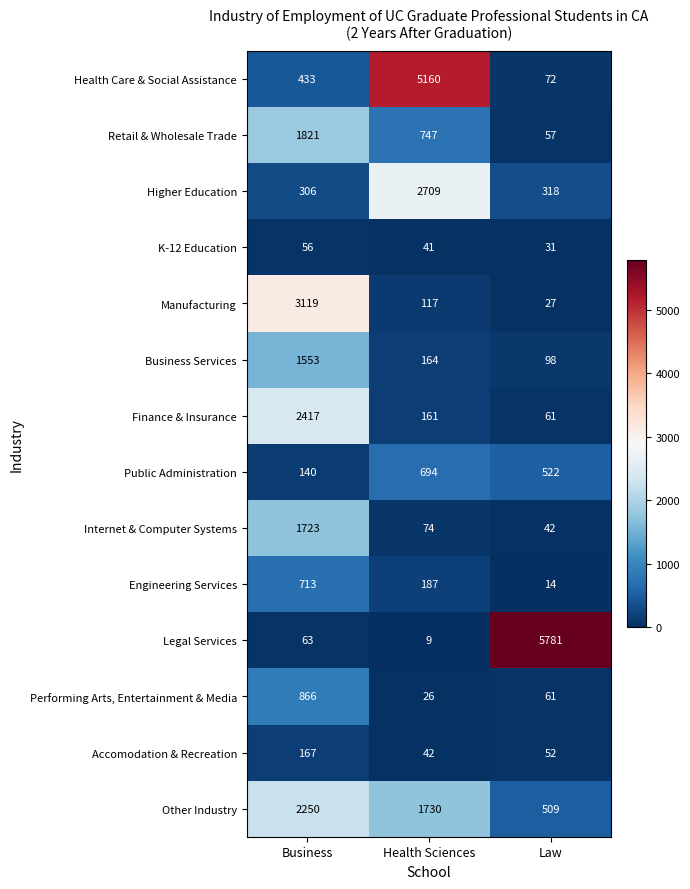

Which series changed the most between Health Sciences and Law?

Legal Services